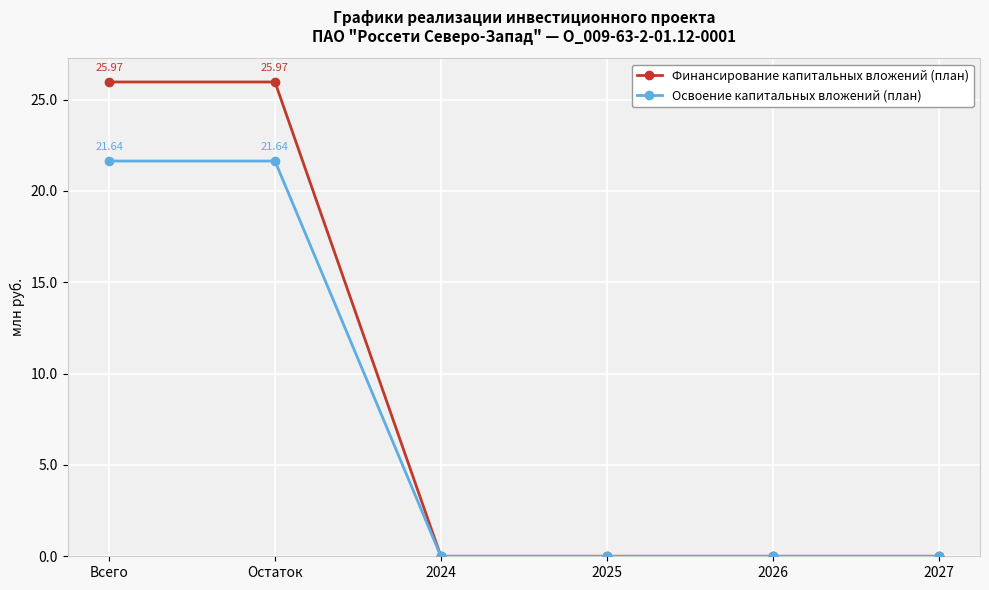

What is the average value of the Освоение капитальных вложений (план) series?

7.2